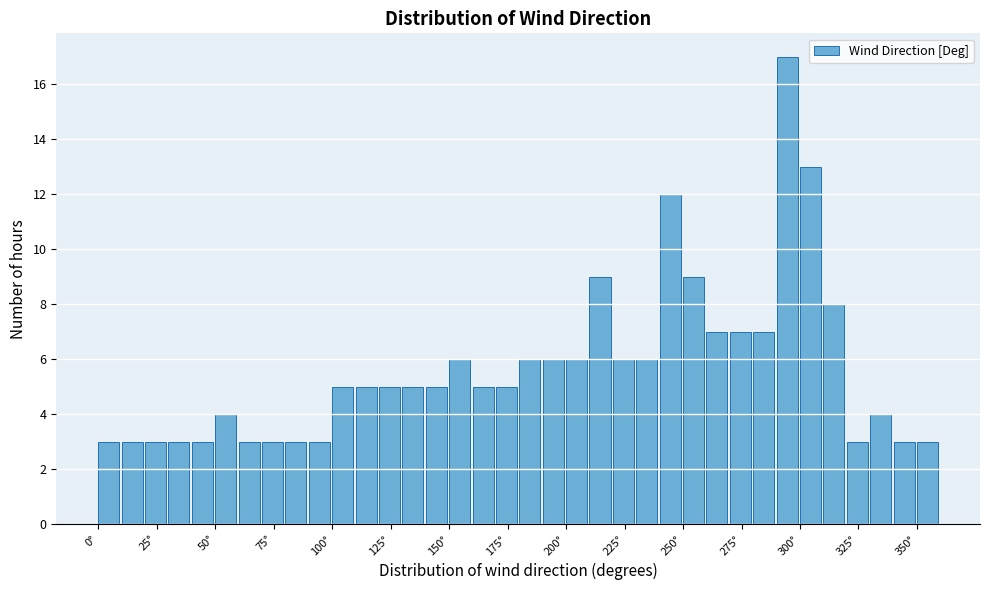

Read against the x-axis, roughly where is the centre of the tallest bar?

295